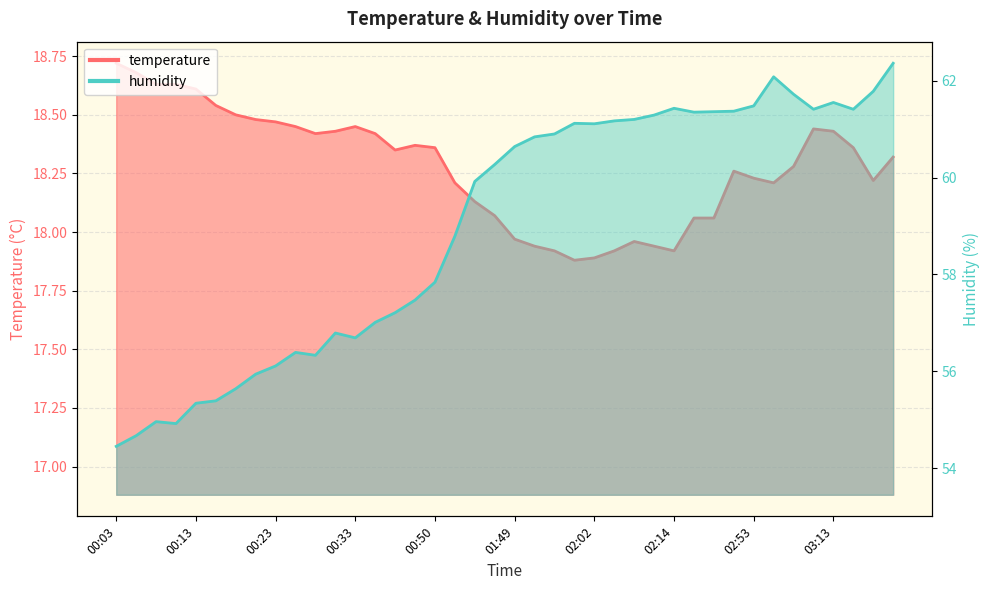

At which category does temperature reach its first local valley?

00:28